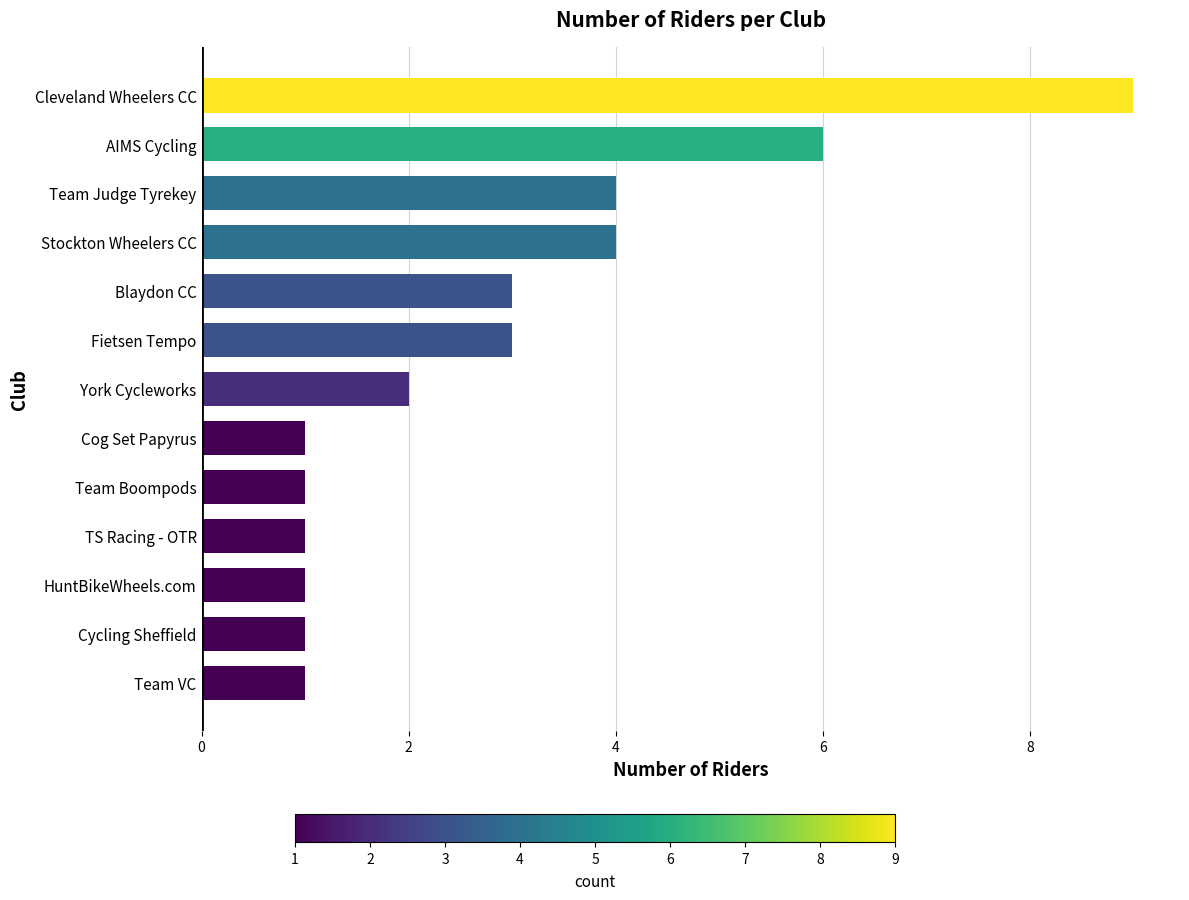

Count the values in the range 1 to 4.

11